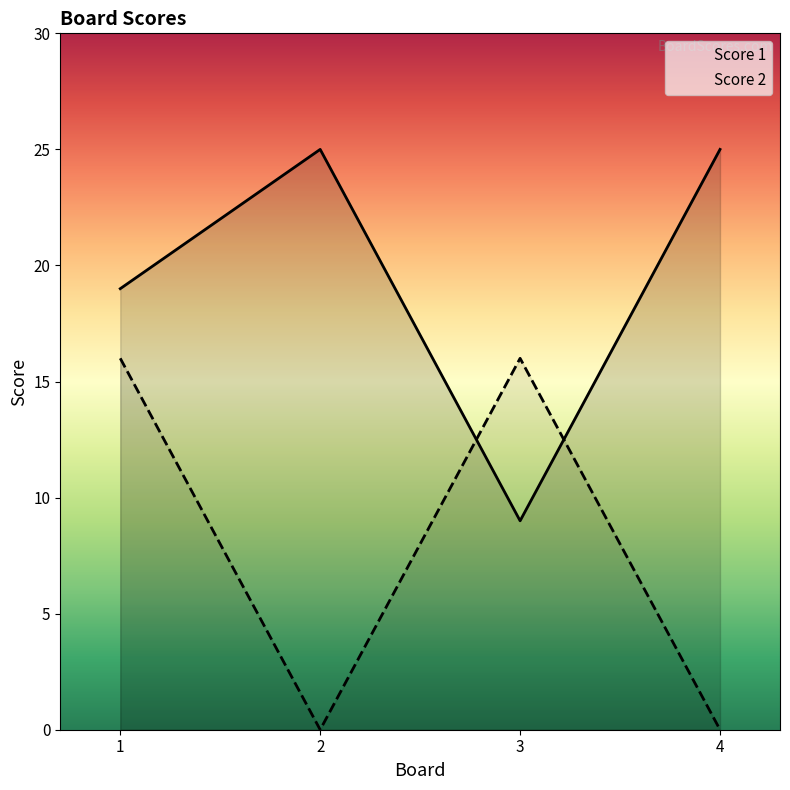

How many lines are shown in the chart?

2